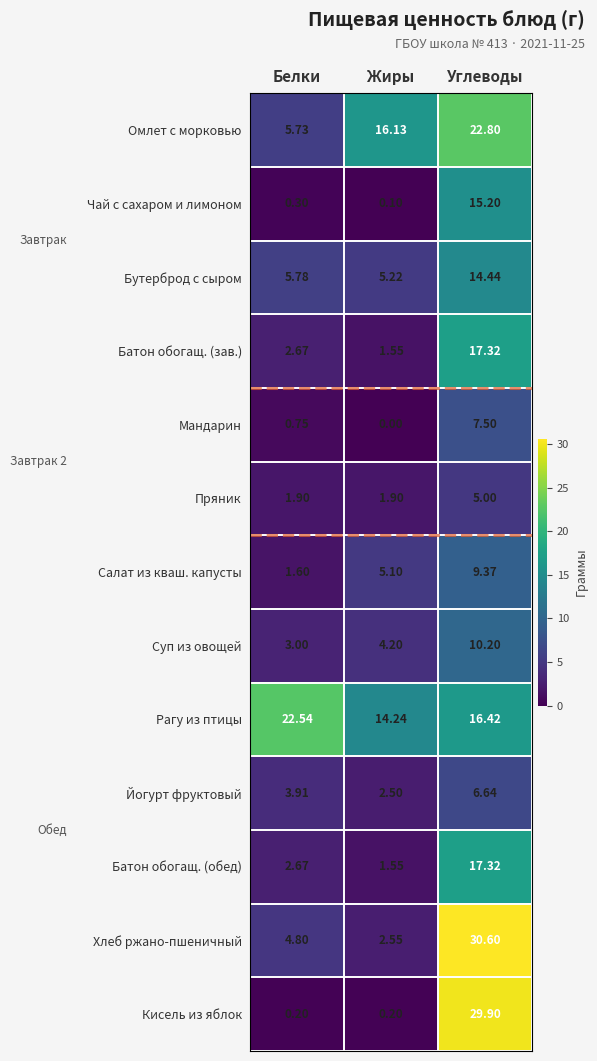

Which series has the widest spread of values?

Кисель из яблок